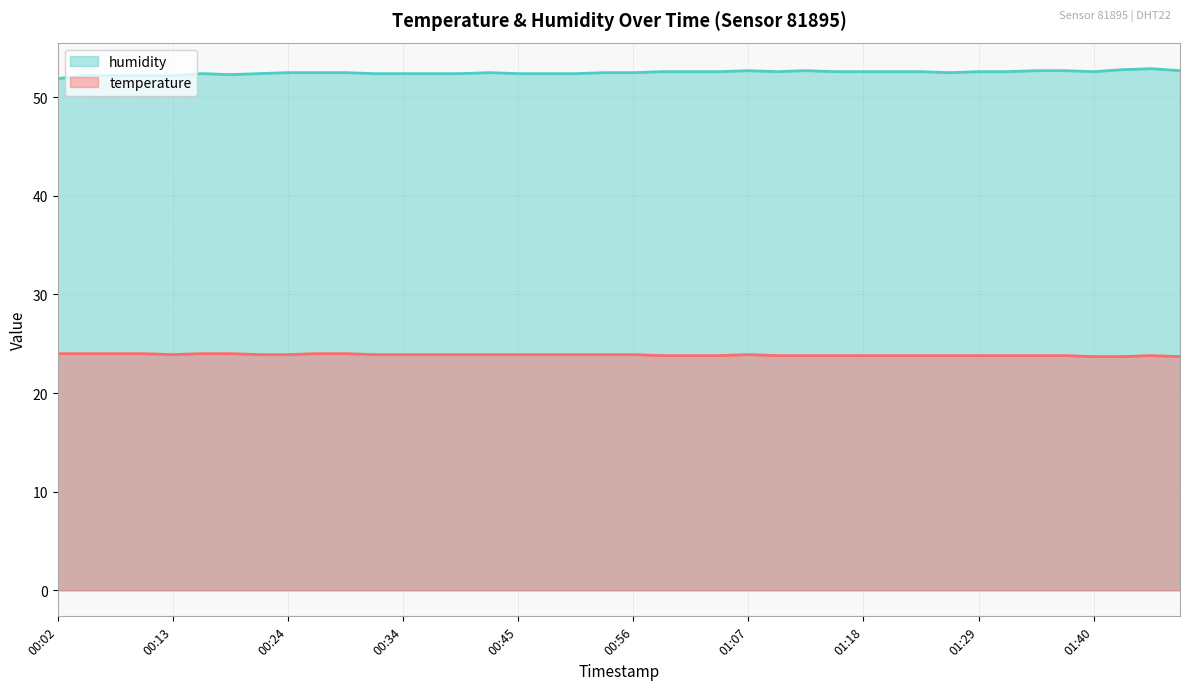

True or false: temperature and humidity cross at least once.

False